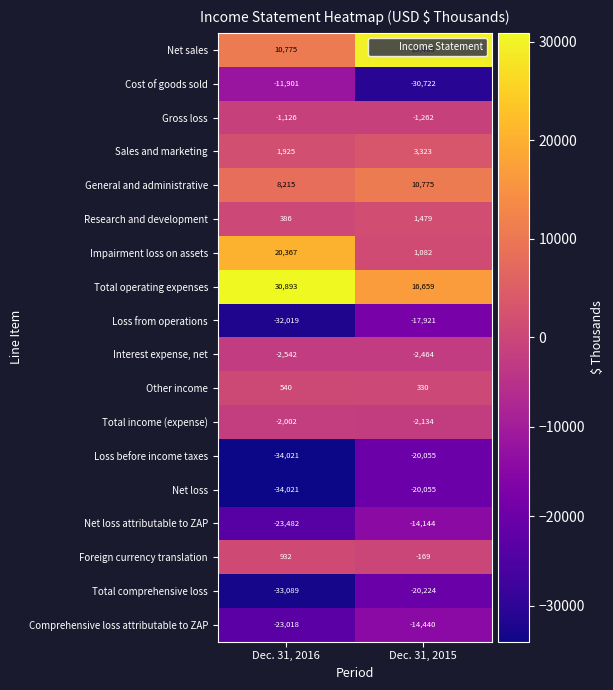

How many categories are shown in the chart?

2